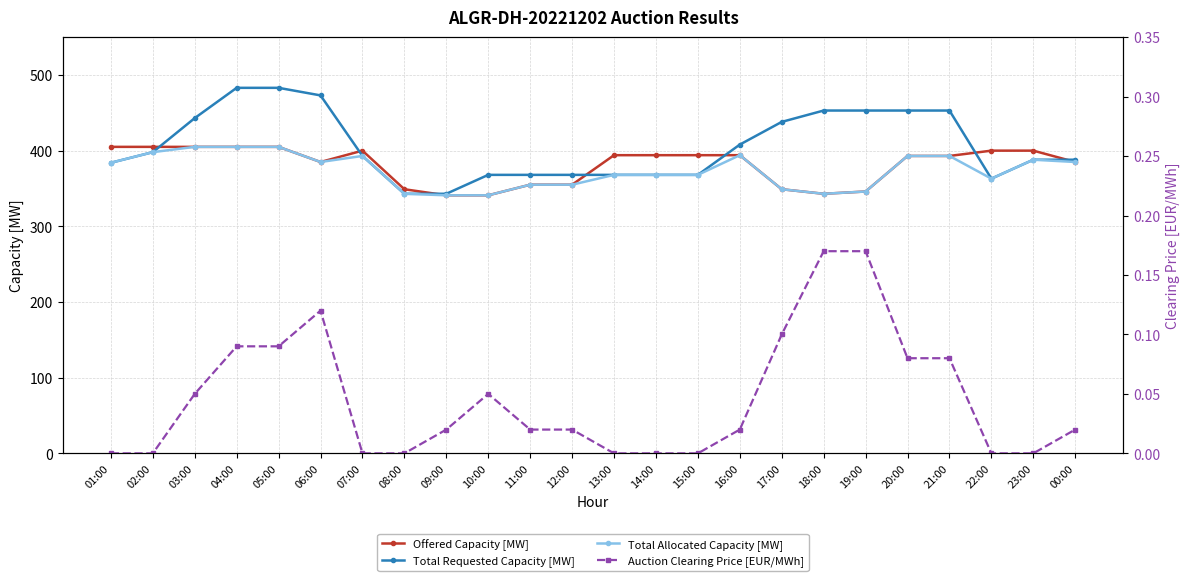

True or false: Offered Capacity [MW] and Total Allocated Capacity [MW] intersect in this chart.

False